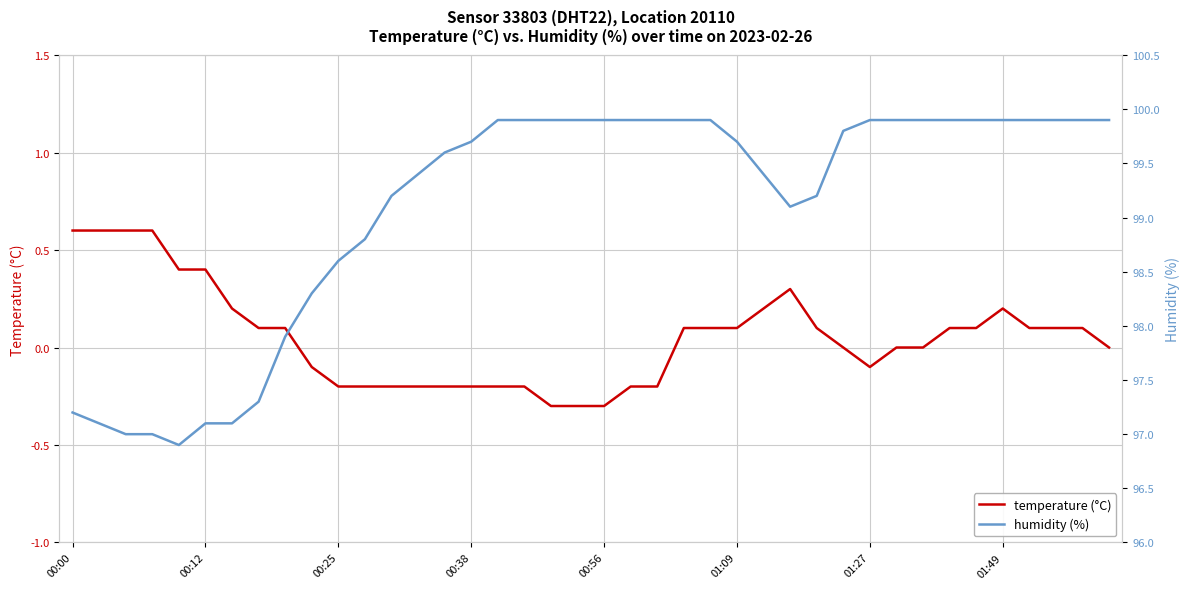

How many values in the humidity (%) series exceed 99?

28